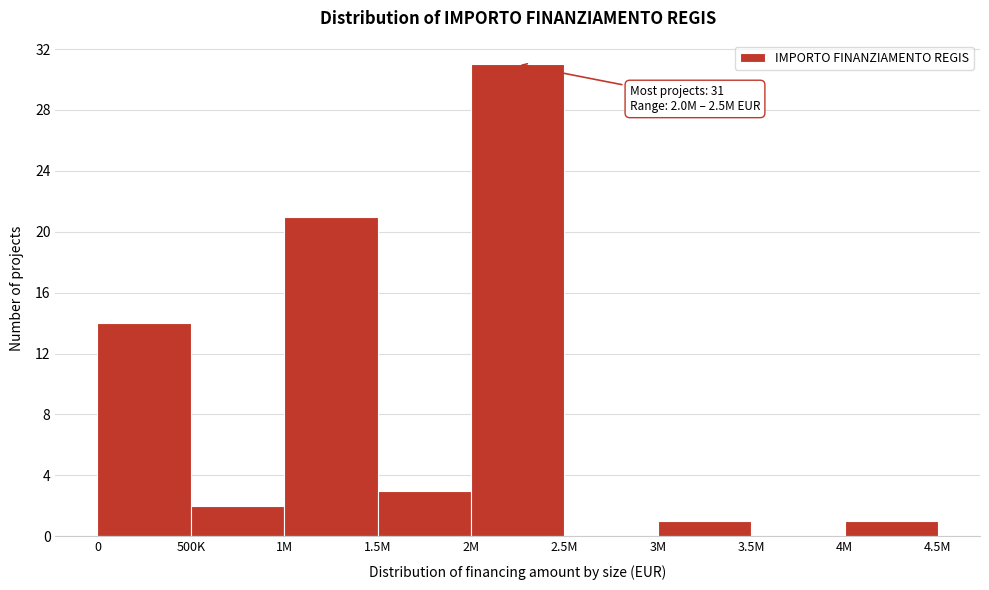

Reading left to right, transcribe all the data shown in this chart.

0=14	500K=2	1M=21	1.5M=3	2M=31	2.5M=0	3M=1	3.5M=0	4M=1